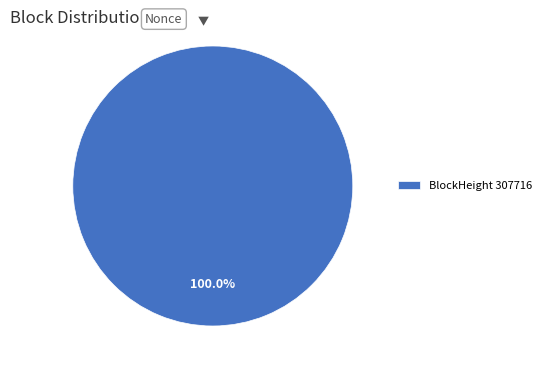

Count the number of slices in the pie.

1